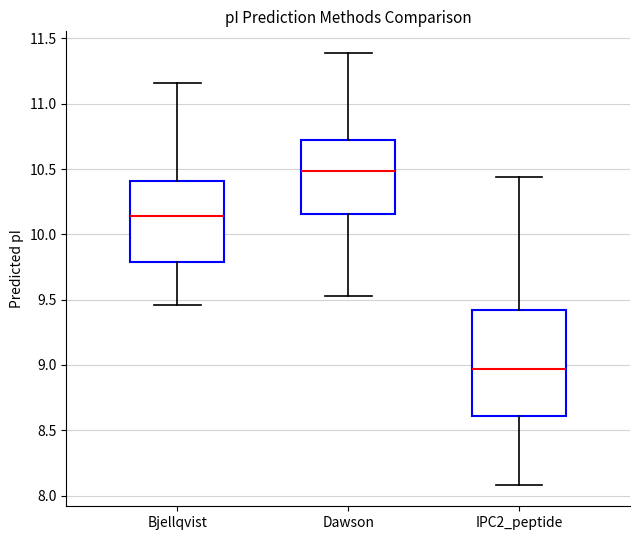

Which box has the highest median line?

Dawson